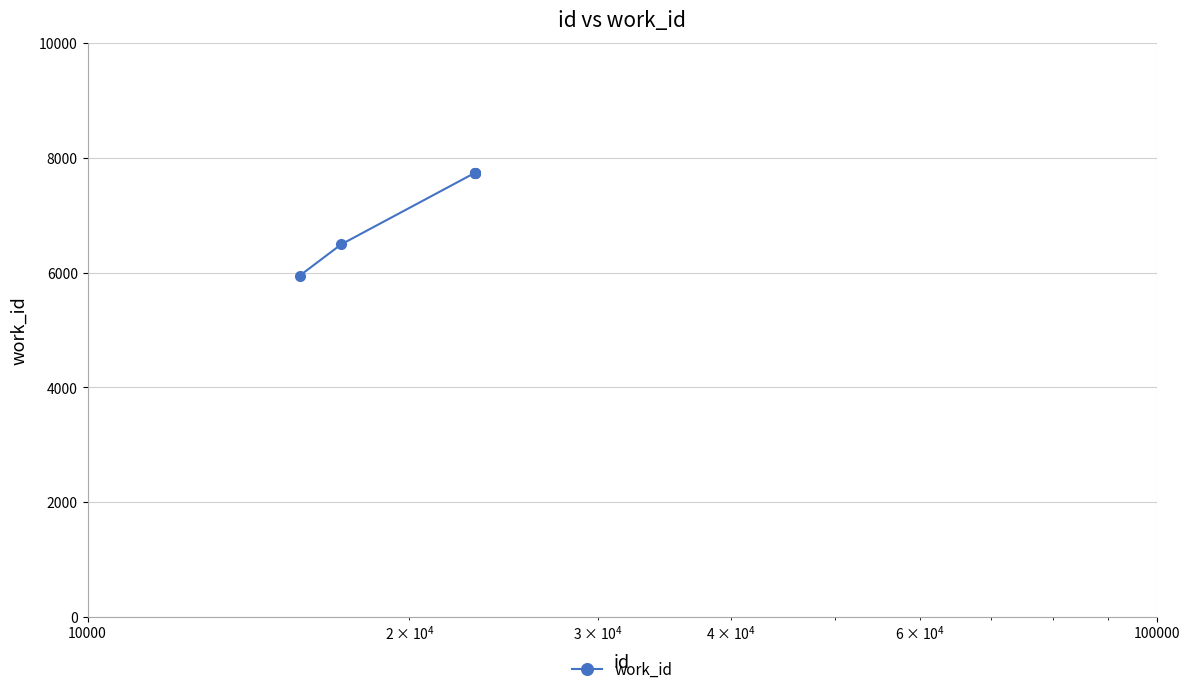

Count the number of categories in the chart.

6